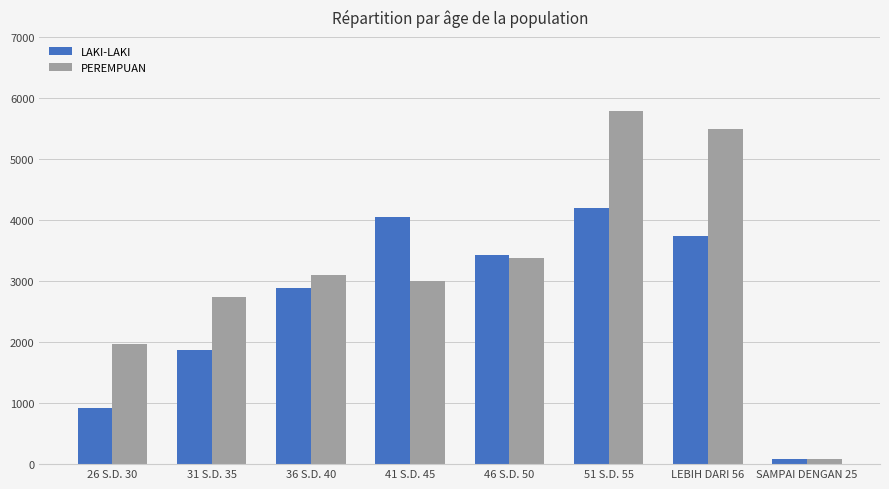

Rank the categories by LAKI-LAKI value from lowest to highest.

SAMPAI DENGAN 25, 26 S.D. 30, 31 S.D. 35, 36 S.D. 40, 46 S.D. 50, LEBIH DARI 56, 41 S.D. 45, 51 S.D. 55